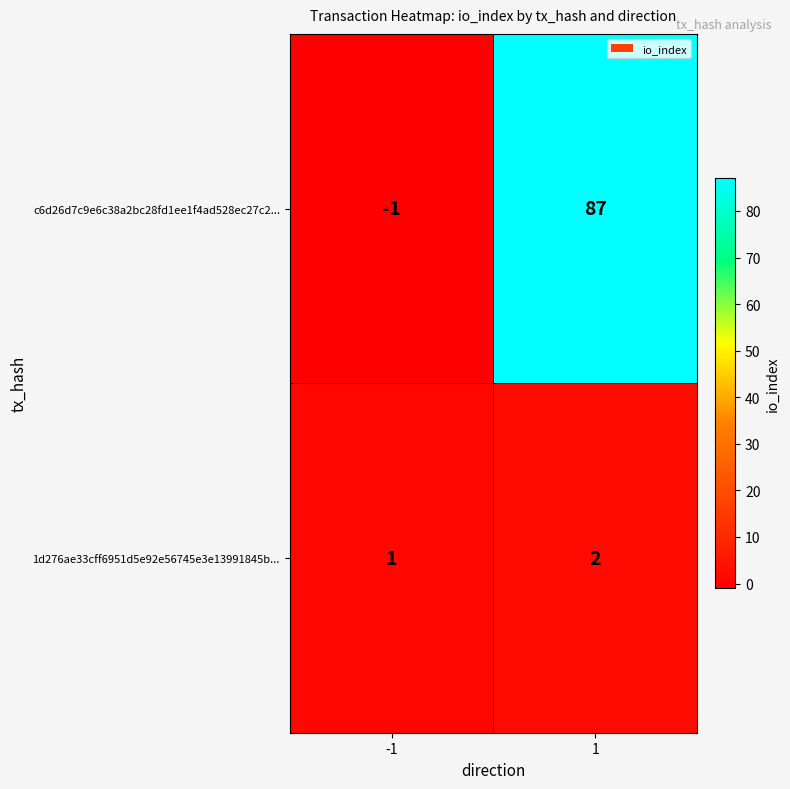

Rank the series by their maximum value, from lowest to highest.

1d276ae33cff6951d5e92e56745e3e13991845b..., c6d26d7c9e6c38a2bc28fd1ee1f4ad528ec27c2...